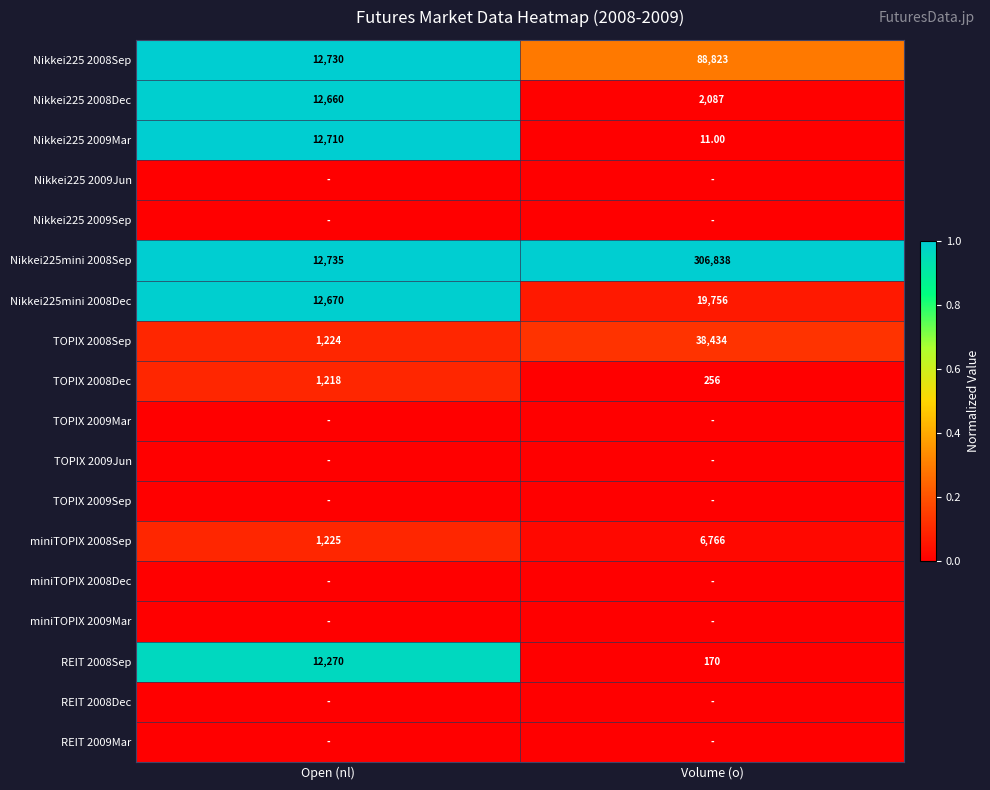

What is the spread (max minus min) of values at Volume (o)?

1.0